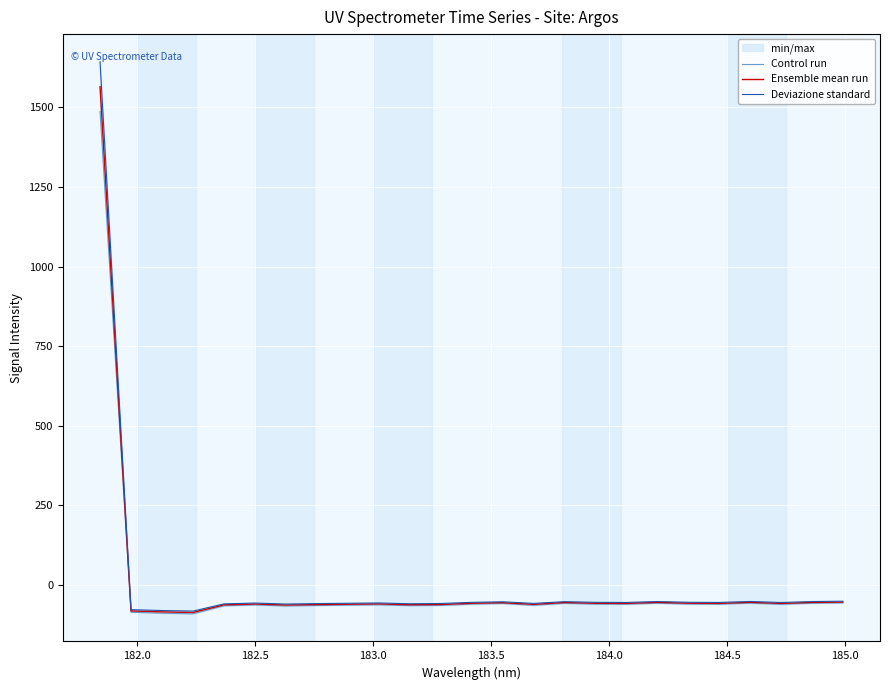

How many values in Deviazione standard are below zero?

24